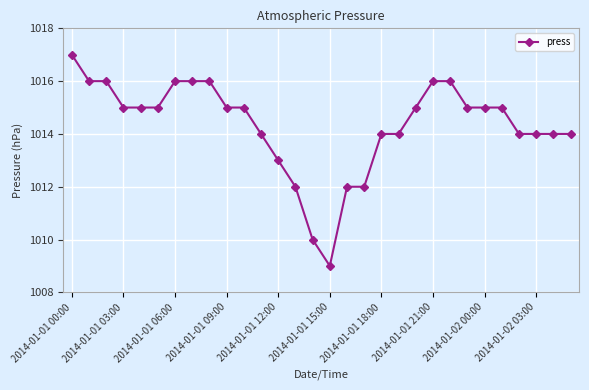

What is the average value?

1014